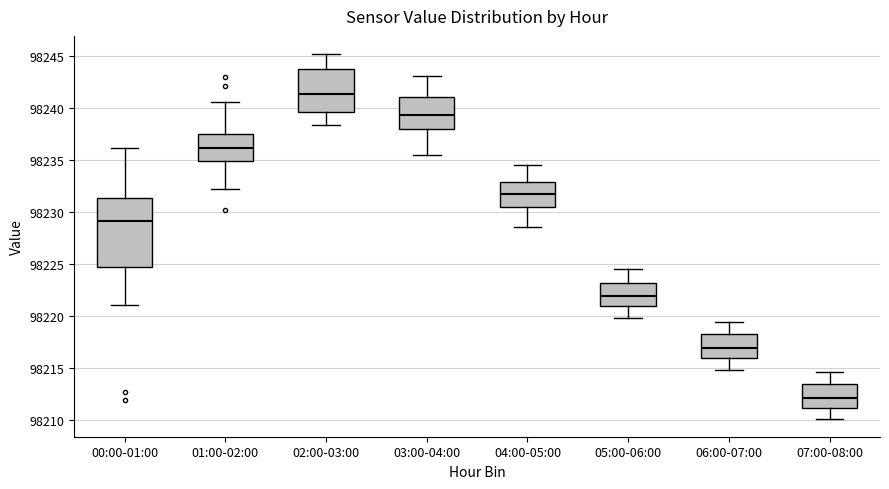

Where does the median line of the box for 00:00-01:00 sit on the y-axis? The values are not printed on the chart, so give them approximately, as read against the axis.

98229.0